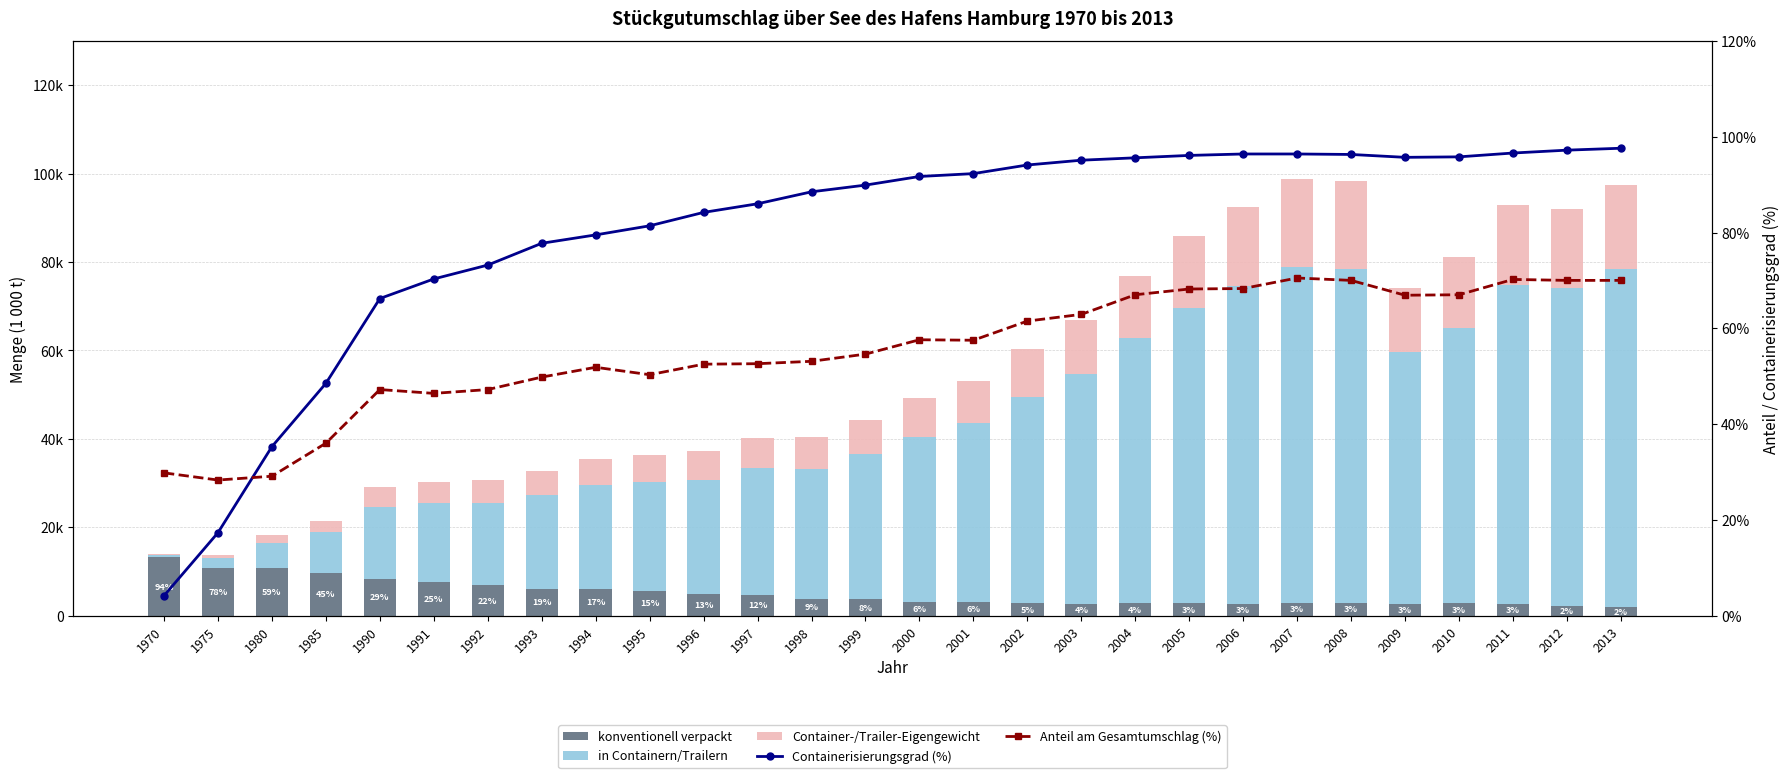

Is the value of Anteil am Gesamtumschlag (%) at 1999 greater than the value of in Containern/Trailern at 2010?

No